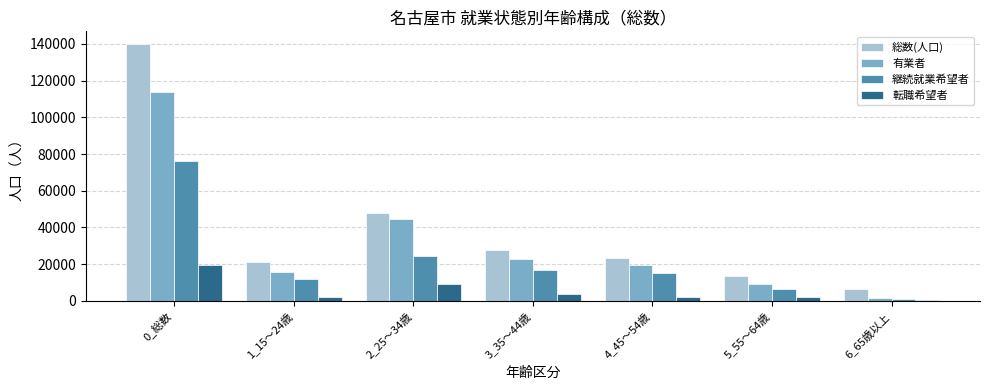

Which label corresponds to the largest value in the chart?

0_総数